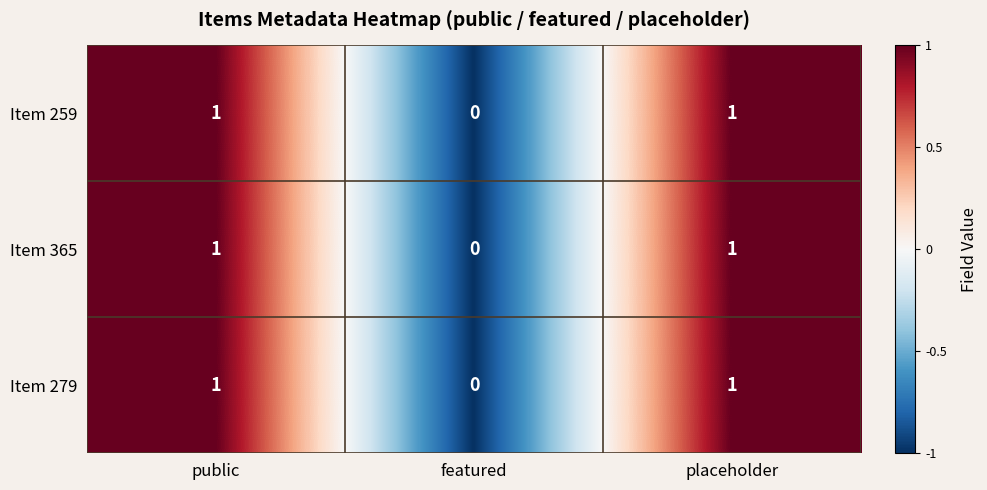

What is the total value across all series at public?

3